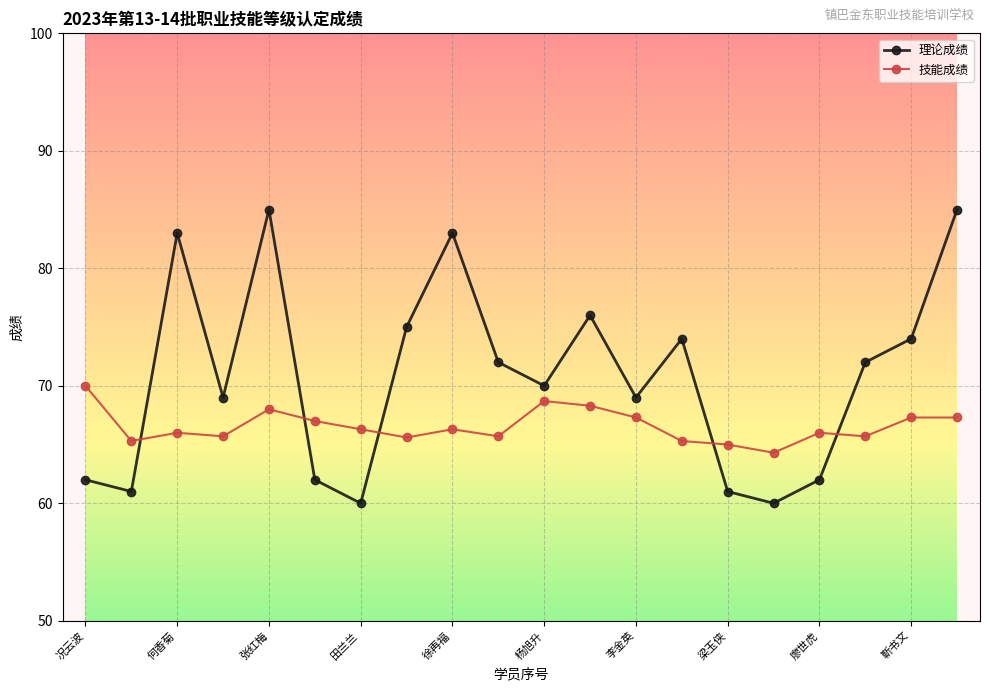

List the series in order of their peak value, highest first.

理论成绩, 技能成绩